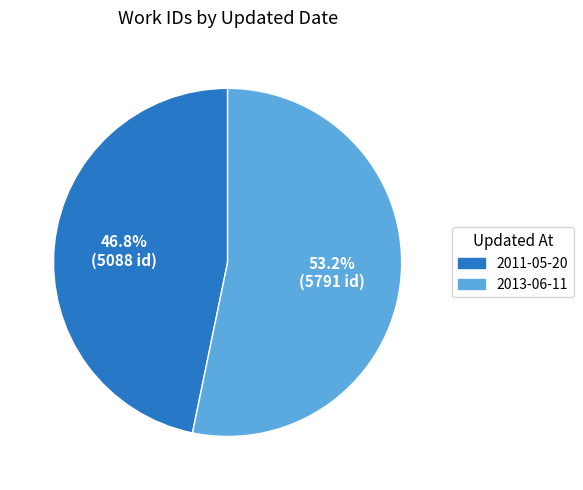

Which category has the smallest portion of the pie?

2011-05-20